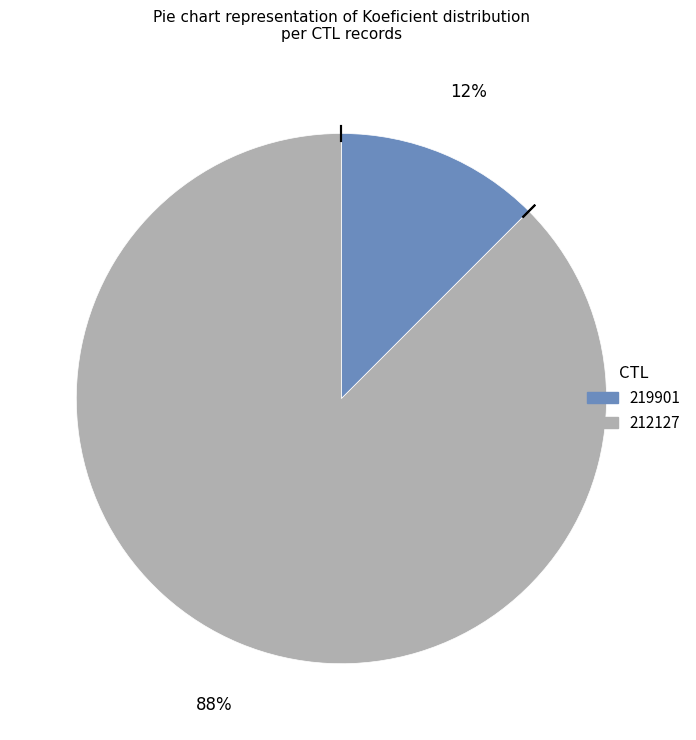

Rank the categories by value from lowest to highest.

219901, 212127